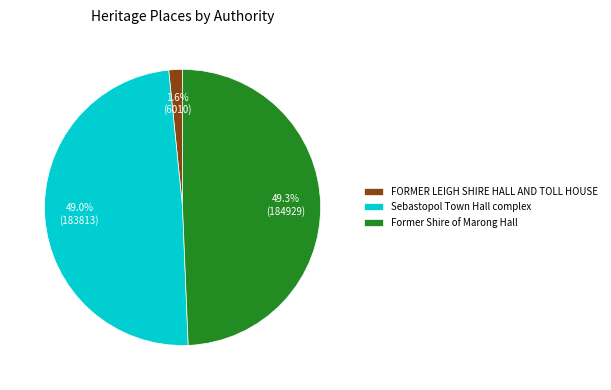

Is the sum of Sebastopol Town Hall complex and FORMER LEIGH SHIRE HALL AND TOLL HOUSE greater than half?

Yes